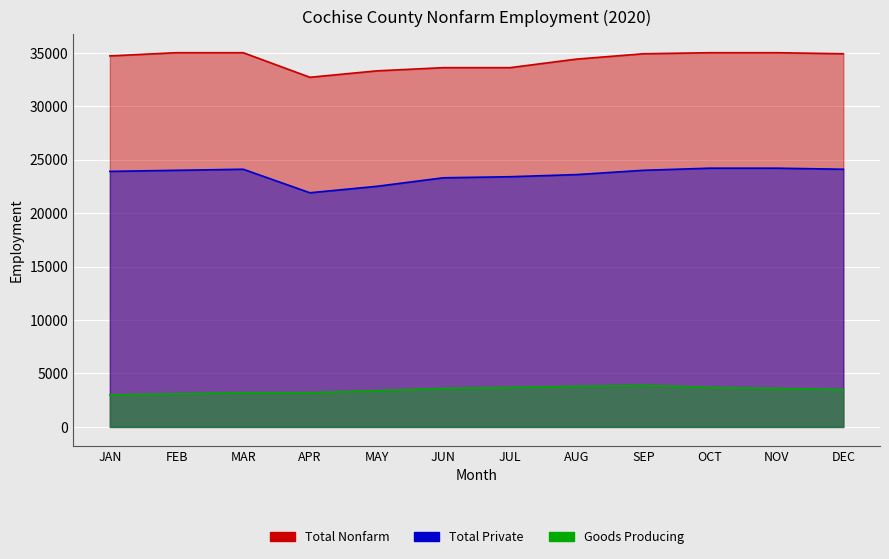

At JAN, list the series in order from smallest to largest.

Goods Producing, Total Private, Total Nonfarm